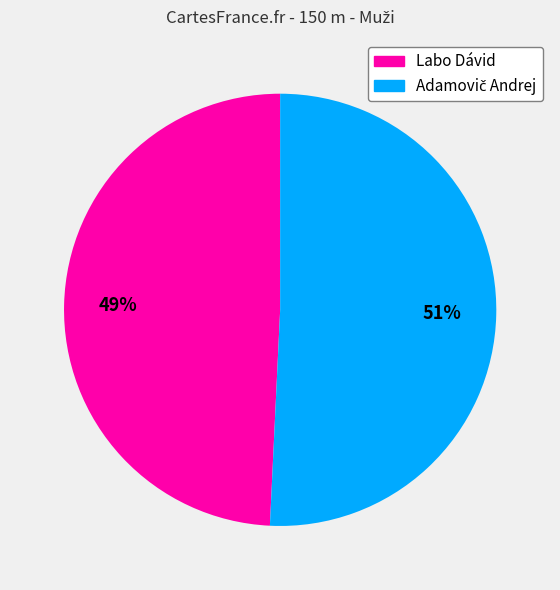

To the nearest percent, what is the difference between the largest and smallest slice percentages?

2%